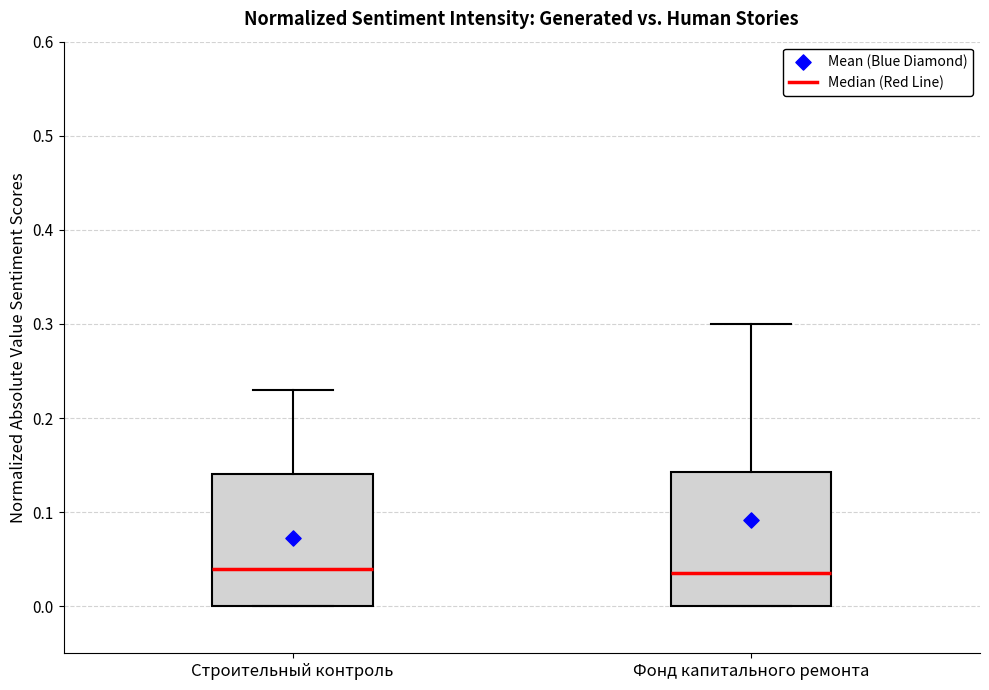

Reading left to right, read every box against the y-axis: the position of its median line, the range the box covers, and the ends of its whiskers. The values are not printed on the chart, so give them approximately, as read against the axis.

Строительный контроль: median 0.04, box 0.00 to 0.14, whiskers 0.00 to 0.23
Фонд капитального ремонта: median 0.04, box 0.00 to 0.14, whiskers 0.00 to 0.30